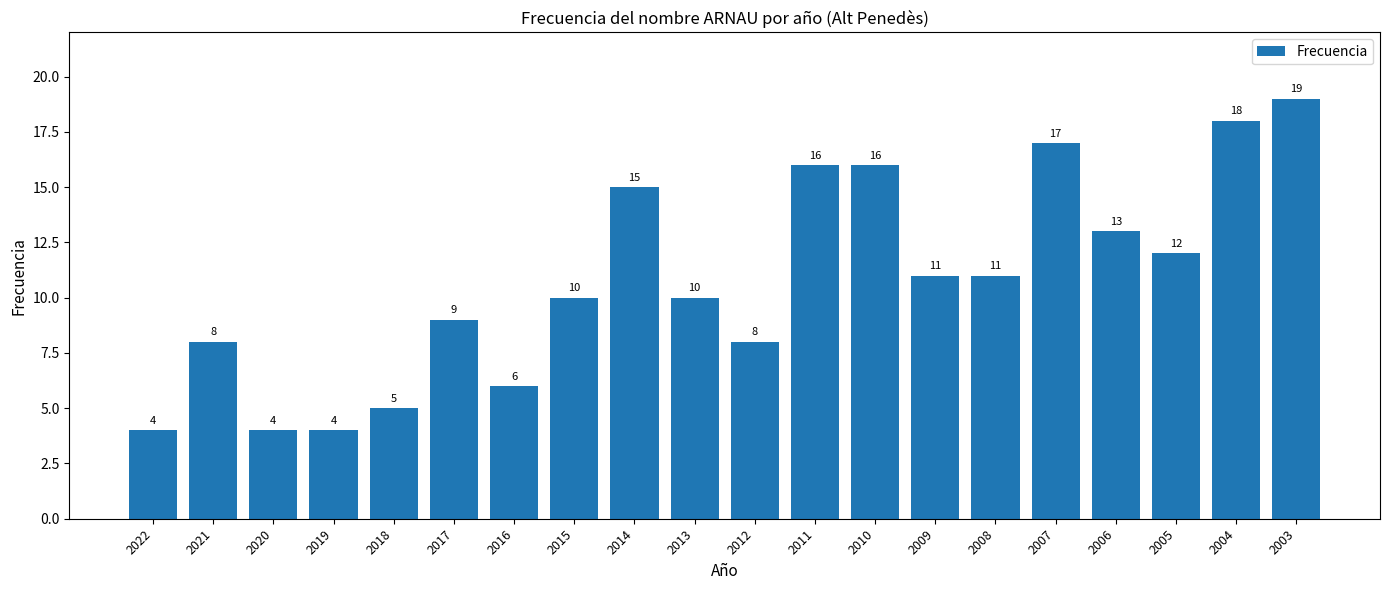

What is the change in value from 2018 to 2015?

+5